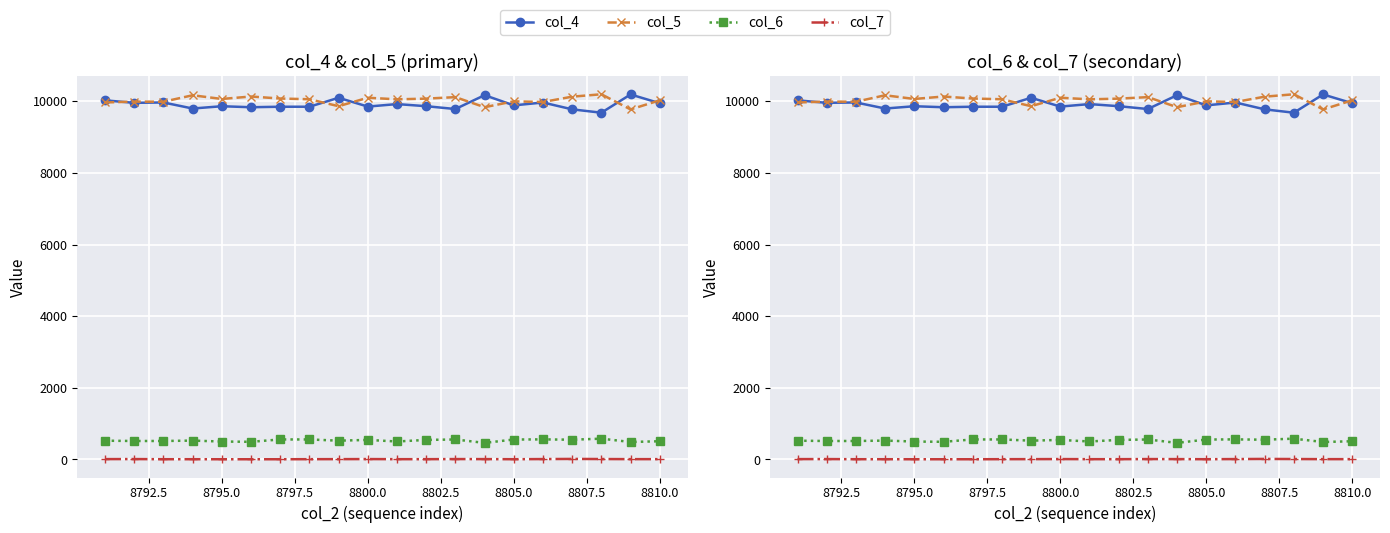

In col_4, how many points are higher than both neighbors (excluding endpoints)?

7